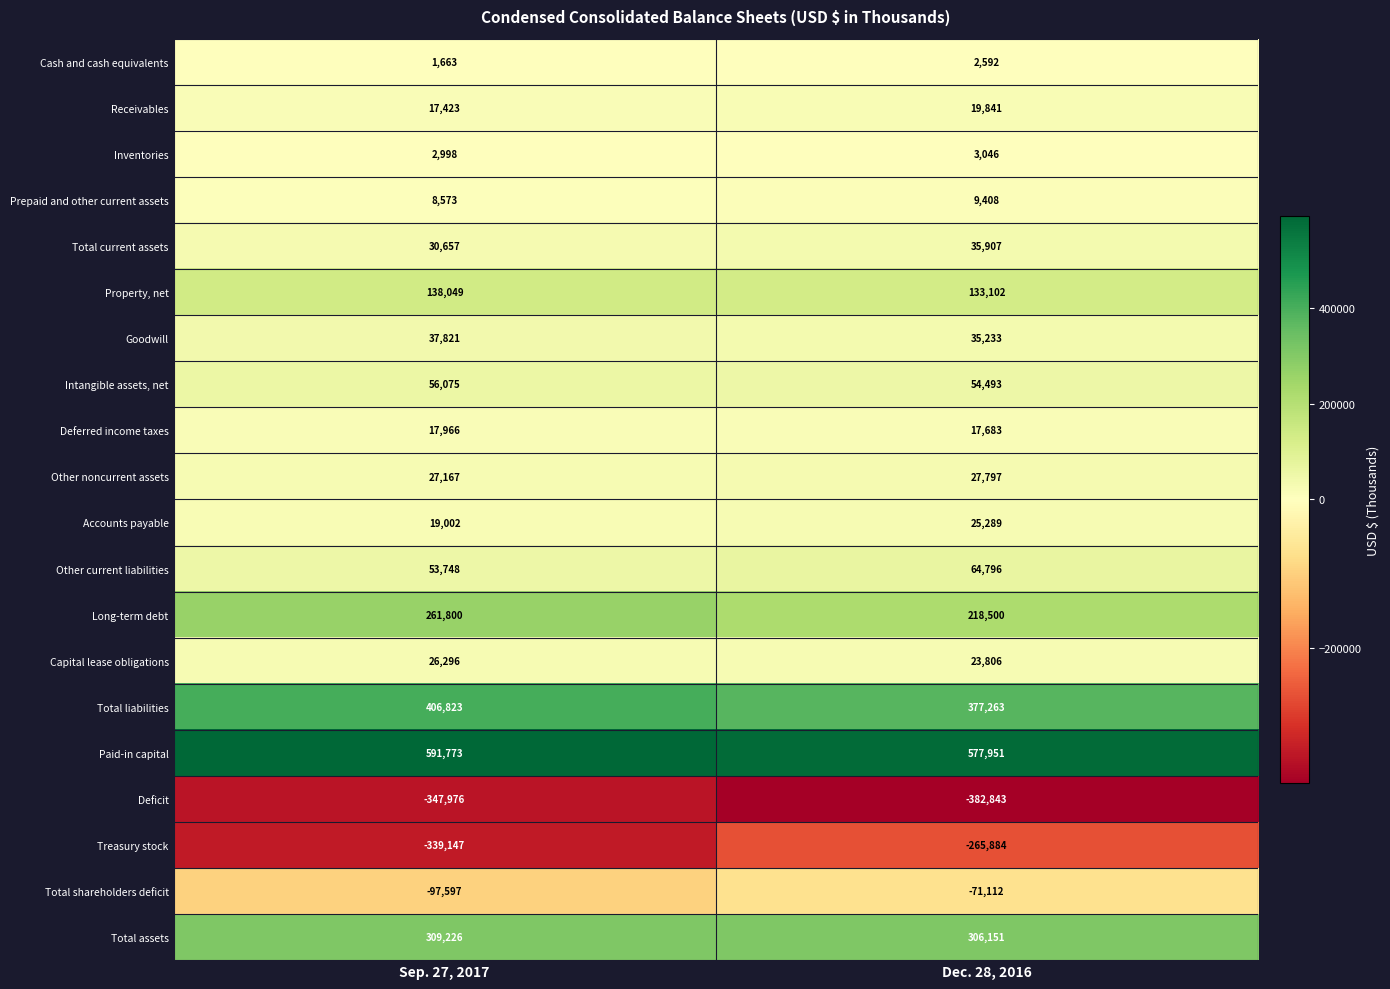

Where is Prepaid and other current assets nearest to the value 8990?

Sep. 27, 2017